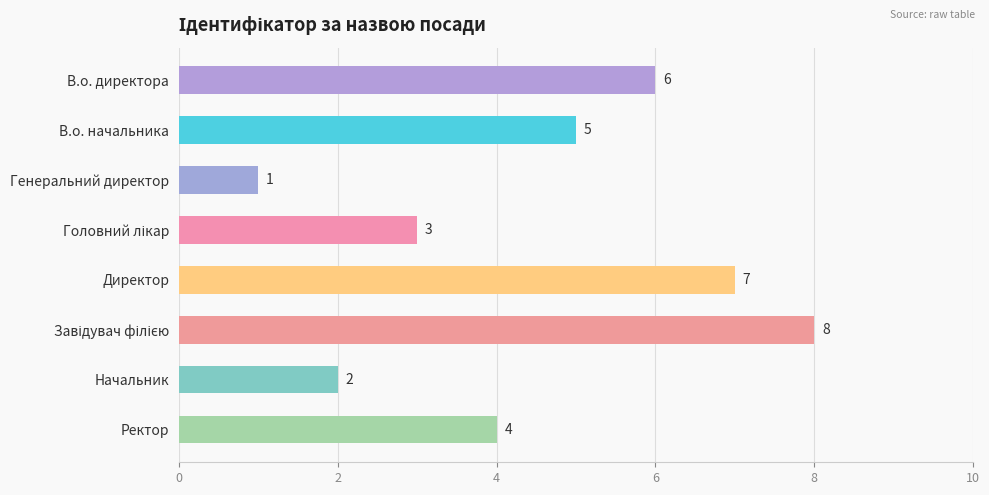

Where is the data nearest to the value 4?

Ректор